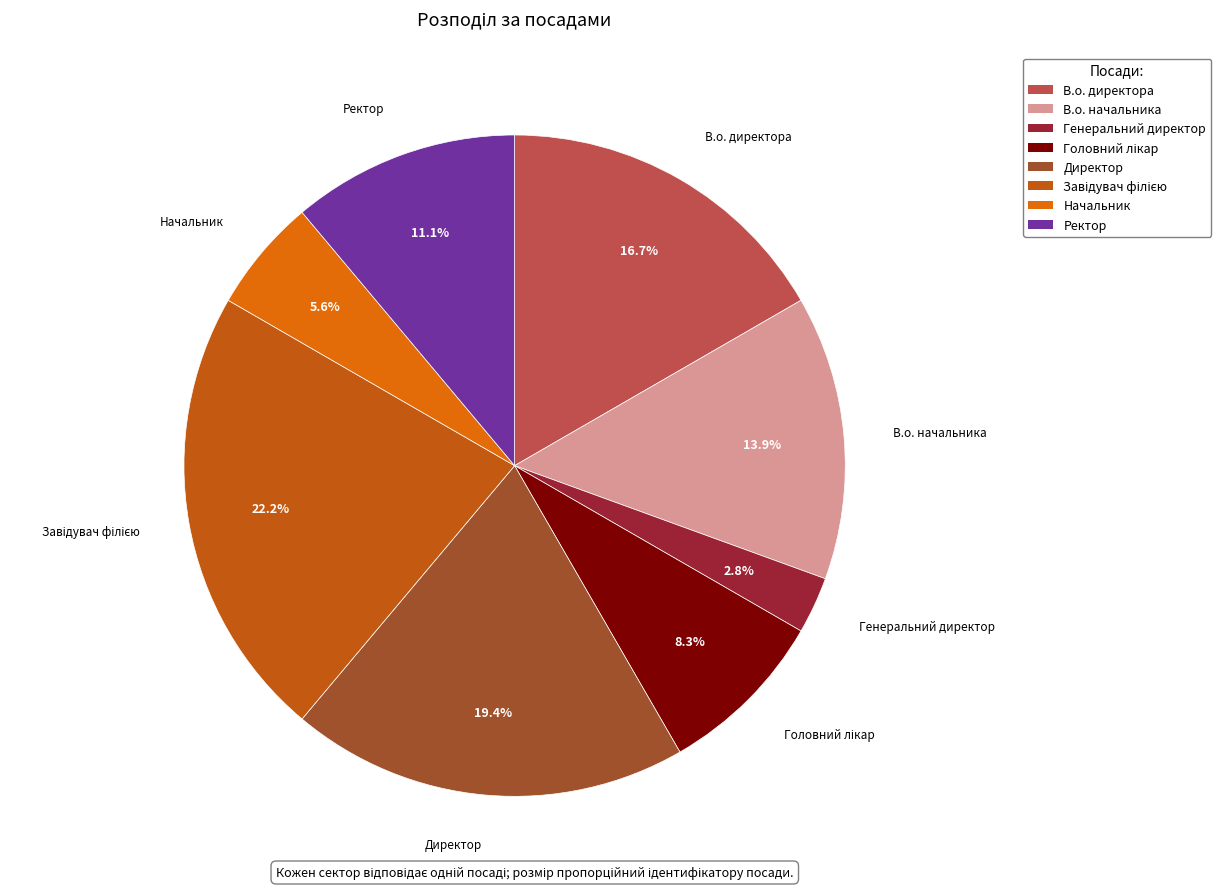

Which slice is the smallest?

Генеральний директор